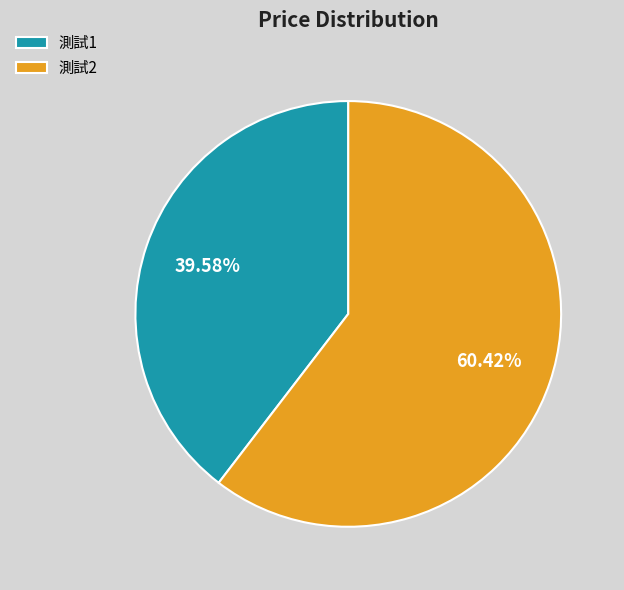

How many segments does this pie chart have?

2